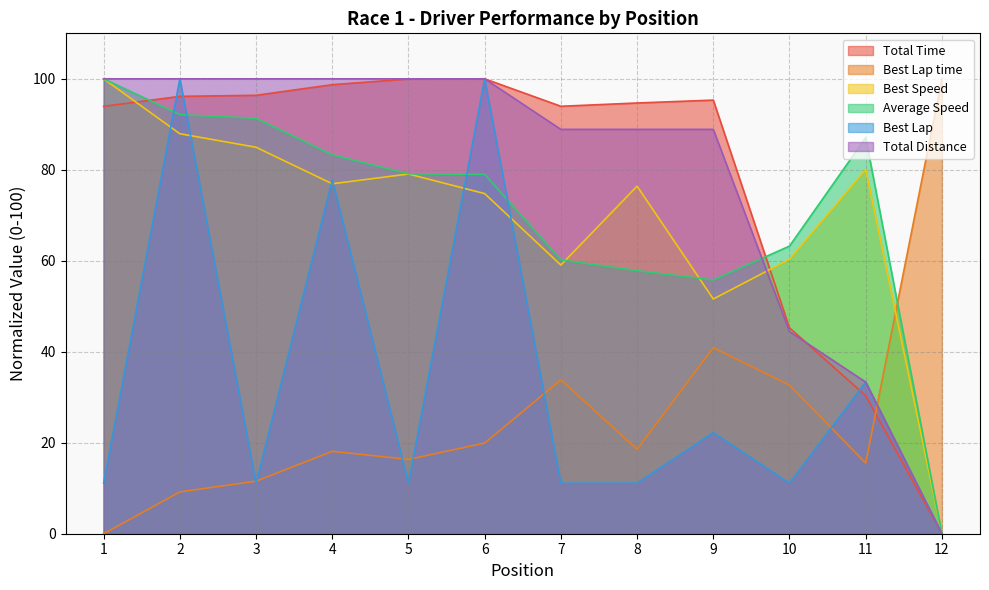

Rank the series by their maximum value, from lowest to highest.

Total Time, Best Lap time, Best Speed, Average Speed, Best Lap, Total Distance